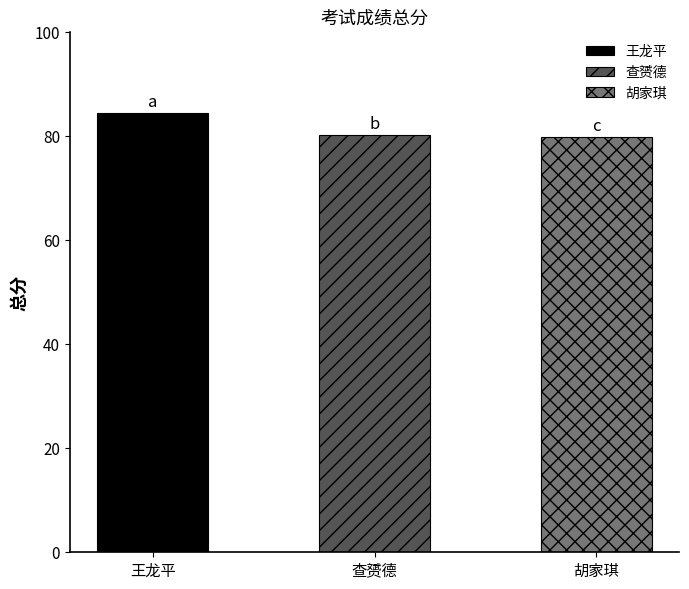

Rank the categories by value from lowest to highest.

胡家琪, 查赟德, 王龙平